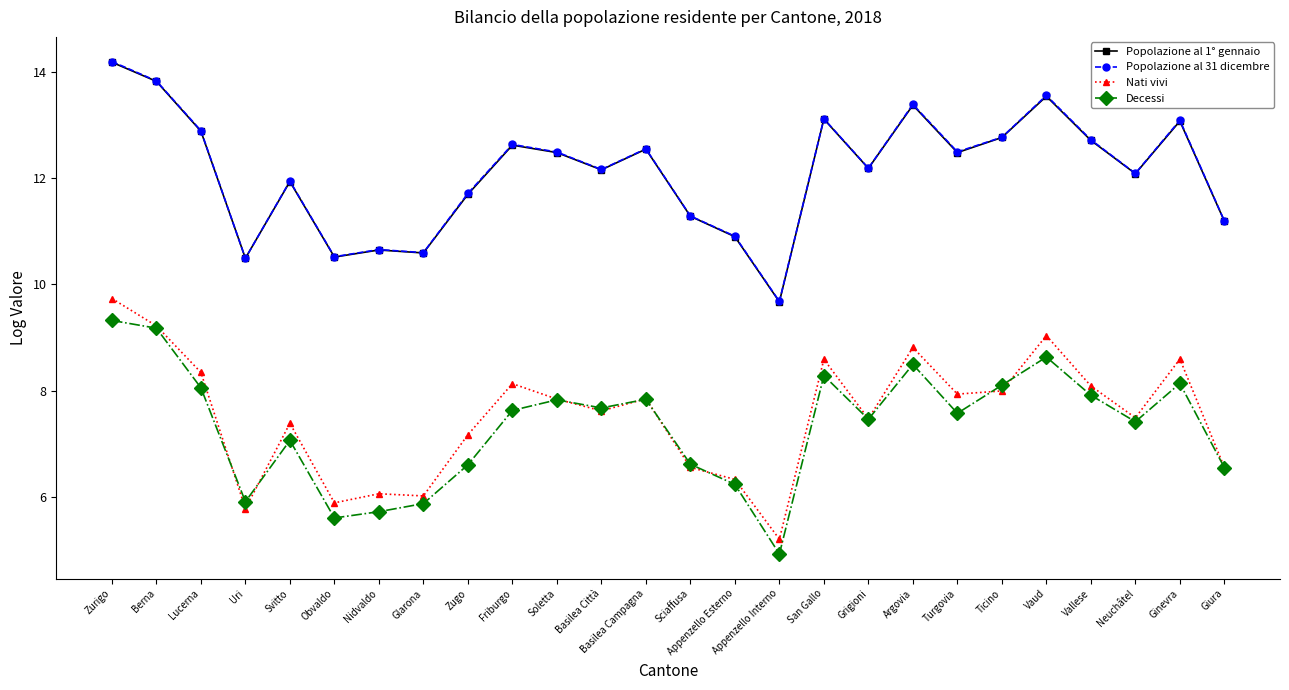

Is the value of Popolazione al 31 dicembre at Friburgo greater than the value of Decessi at Vaud?

Yes